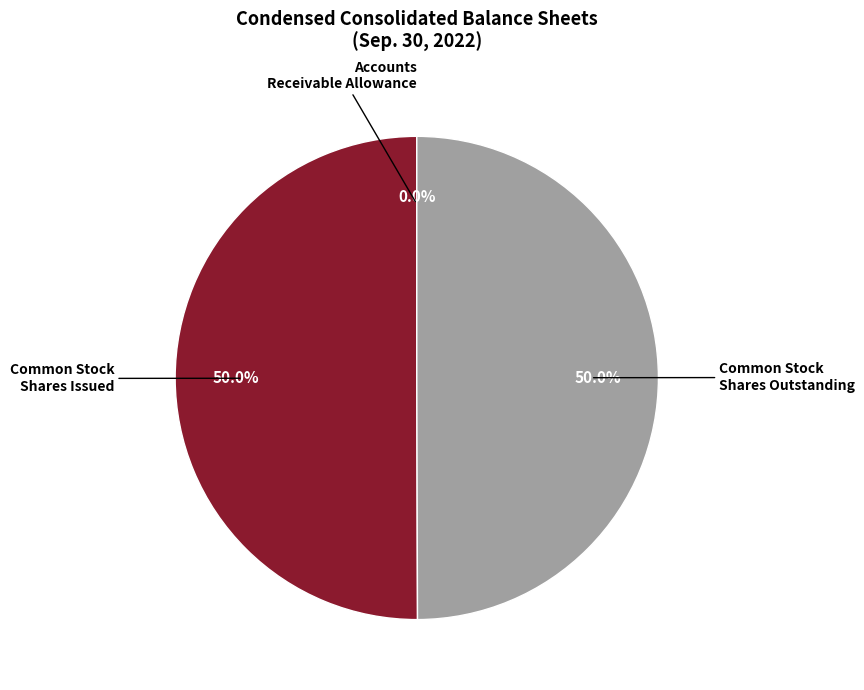

Rank the categories by value from lowest to highest.

Accounts receivable allowance, Common stock shares issued, Common stock shares outstanding